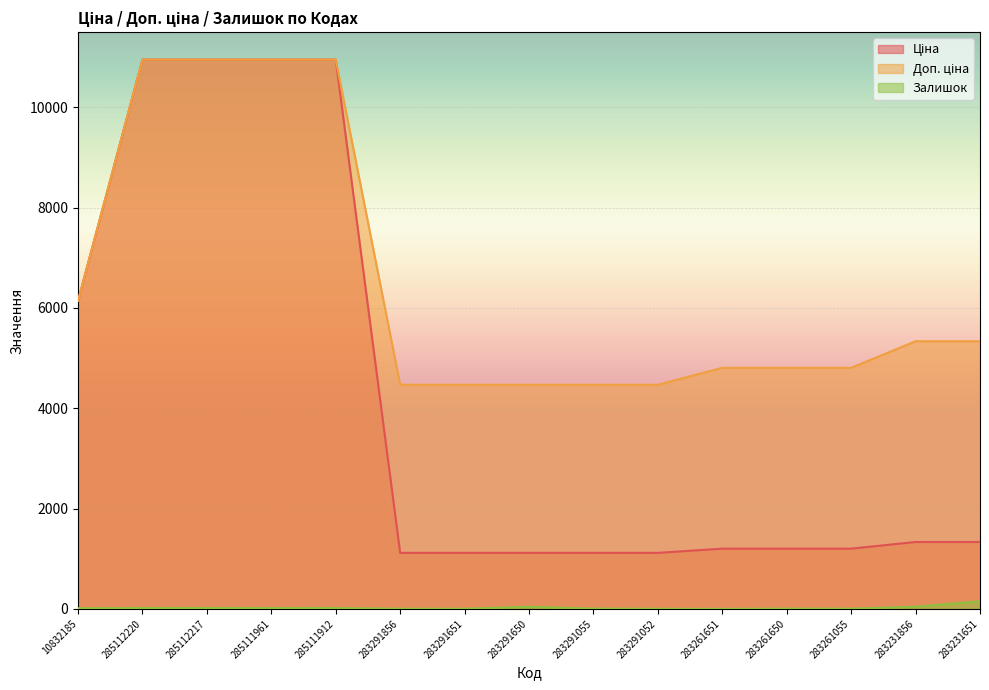

What is the difference between the second highest and minimum values in the Залишок series?

43.0